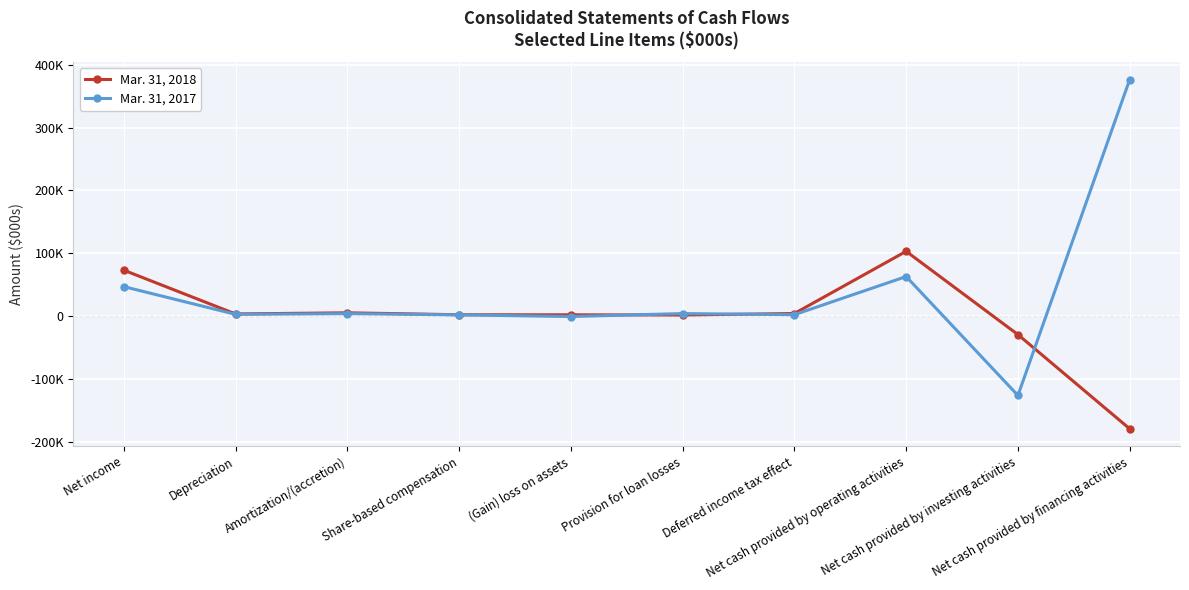

What are all the series names shown in the legend?

Mar. 31, 2018, Mar. 31, 2017